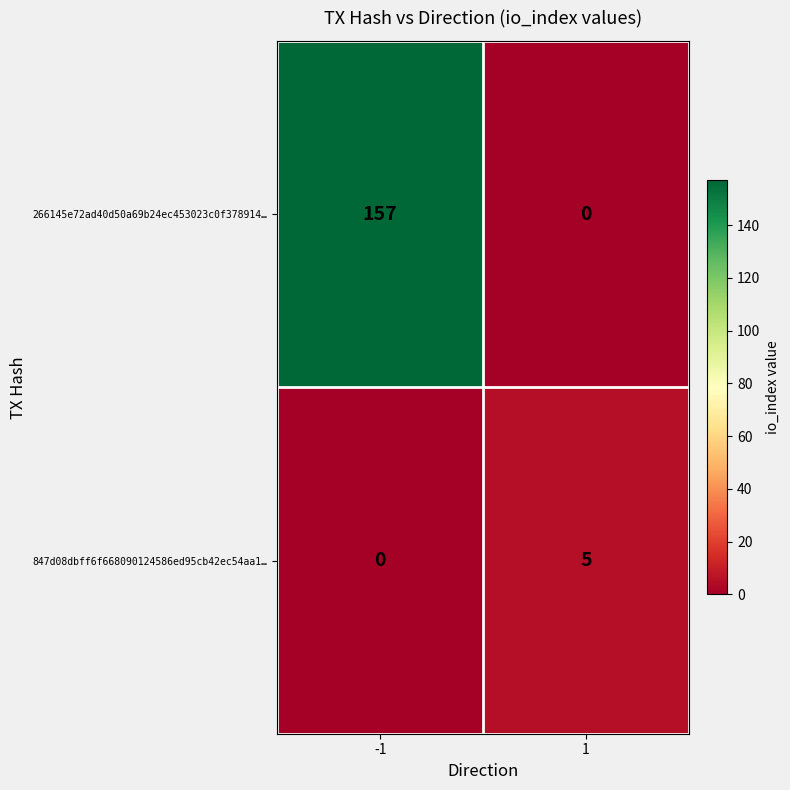

What is the sum of the 266145e72ad40d50a69b24ec453023c0f378914… values at 1 and -1?

157